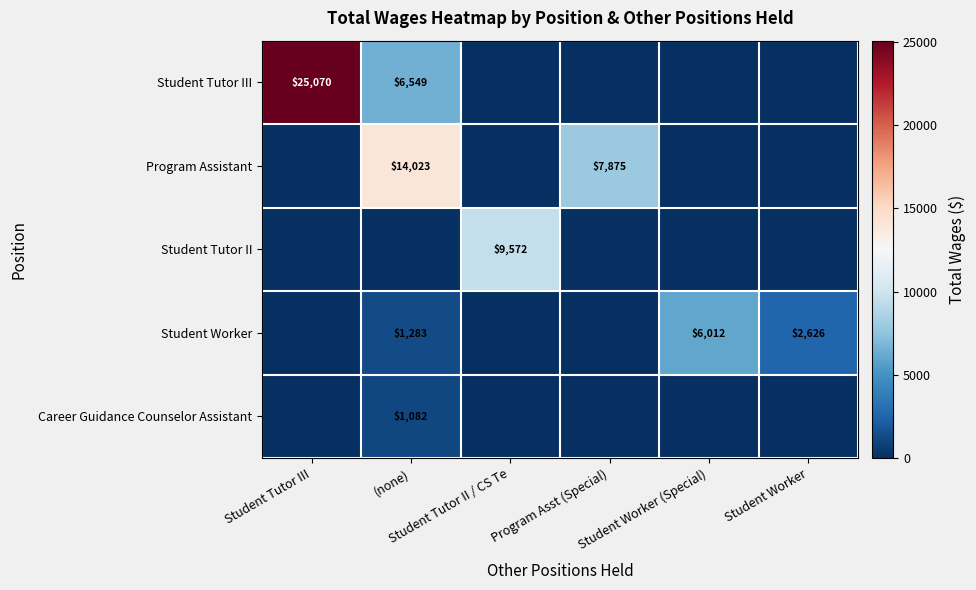

Is the value of Student Worker at Student Worker (Special) greater than the value of Program Assistant at Student Worker?

Yes